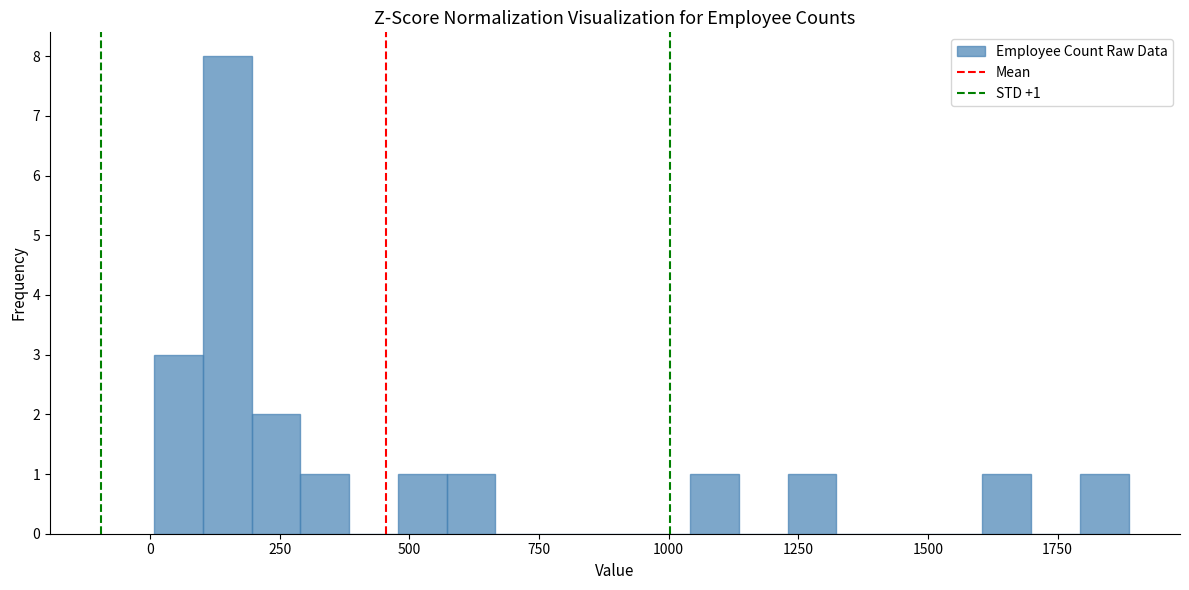

Read against the x-axis, roughly where is the centre of the tallest bar?

150